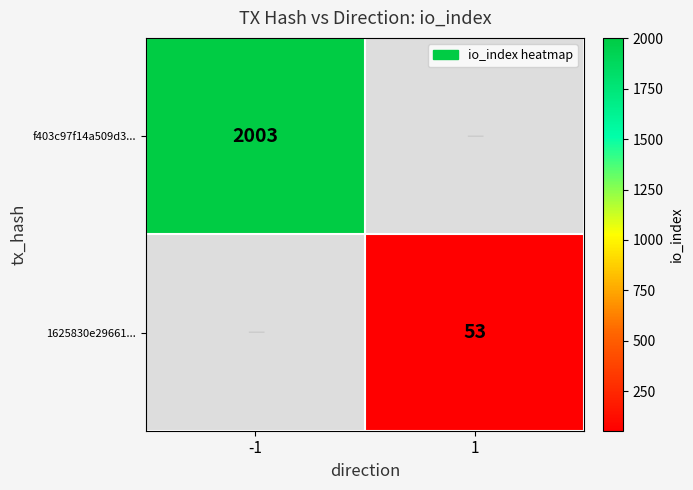

The 1625830e29661... series shows 53 at 1. True or false?

True